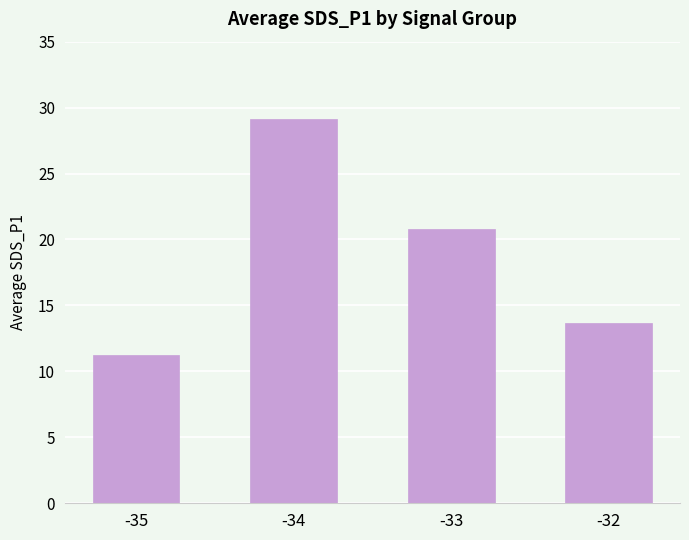

Which label corresponds to the smallest value in the chart?

-35